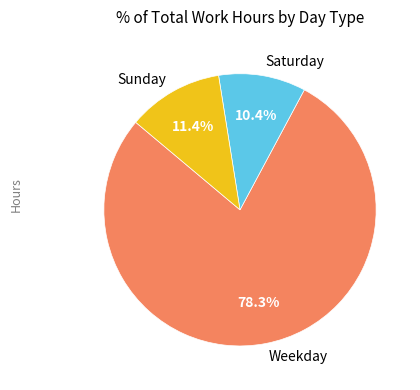

To the nearest percent, what is the difference between the largest and smallest slice percentages?

68%